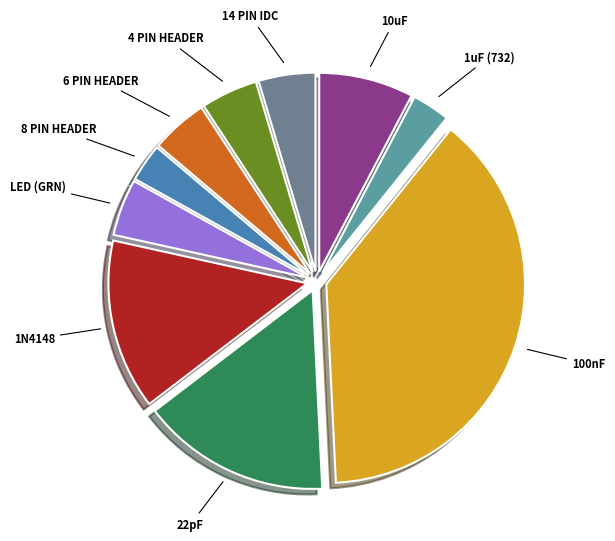

True or false: 8 PIN HEADER accounts for 1% of the total.

False